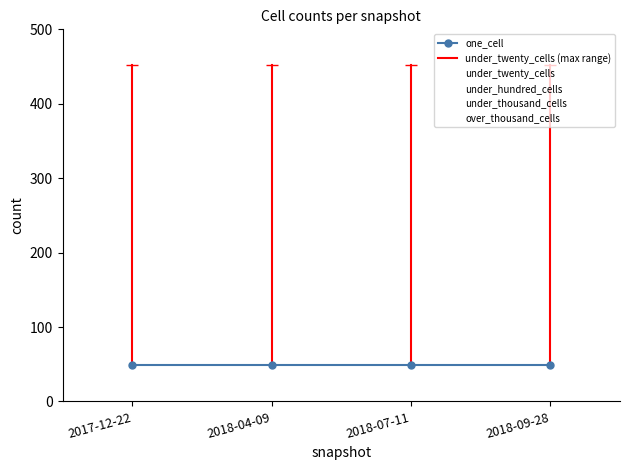

True or false: under_hundred_cells and one_cell intersect in this chart.

False